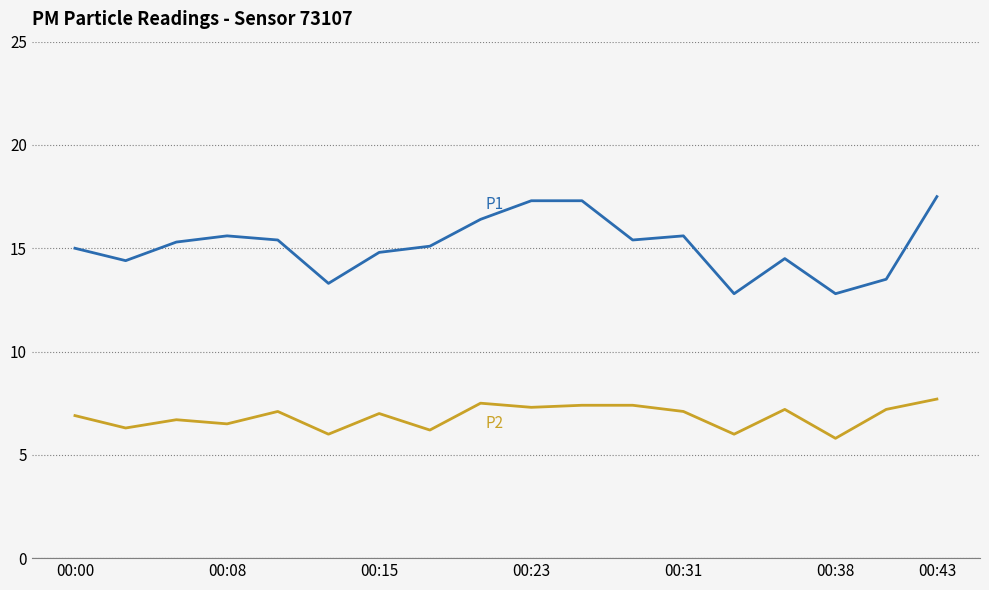

What is the greatest value displayed?

17.5